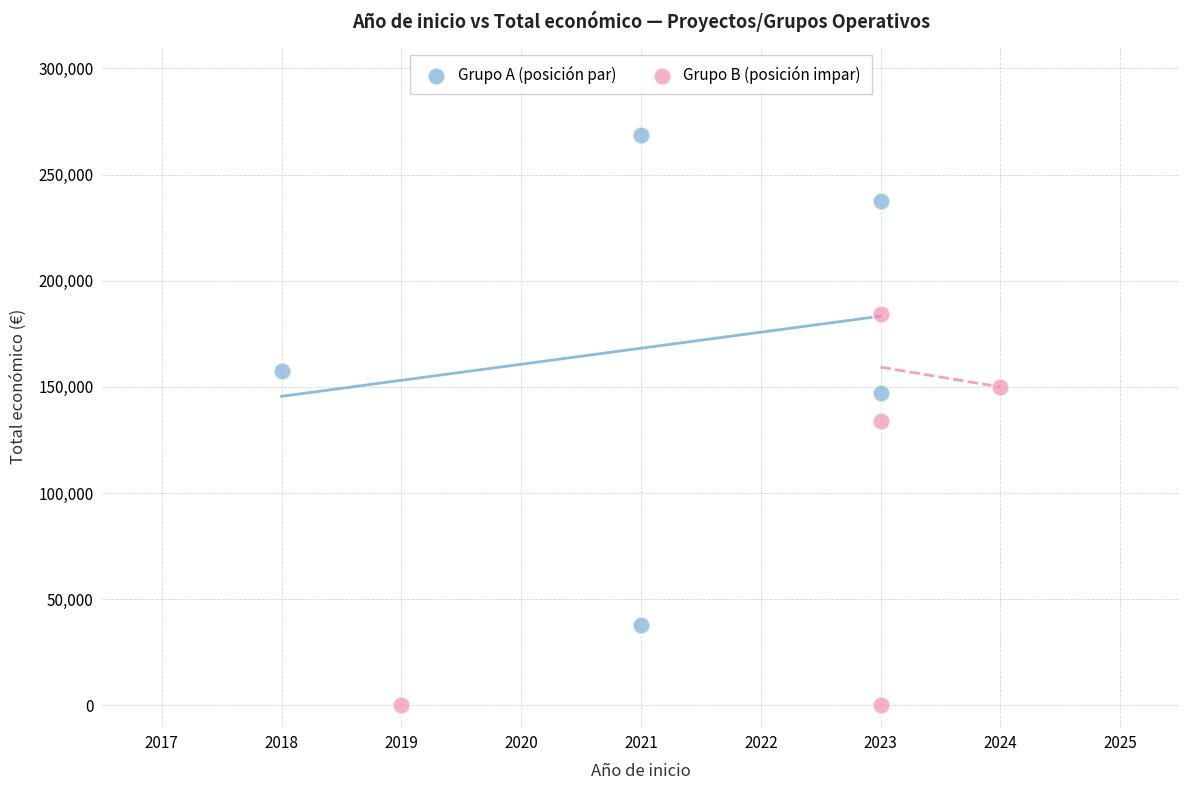

Which series contains the lowest Y value?

Grupo B (posición impar)